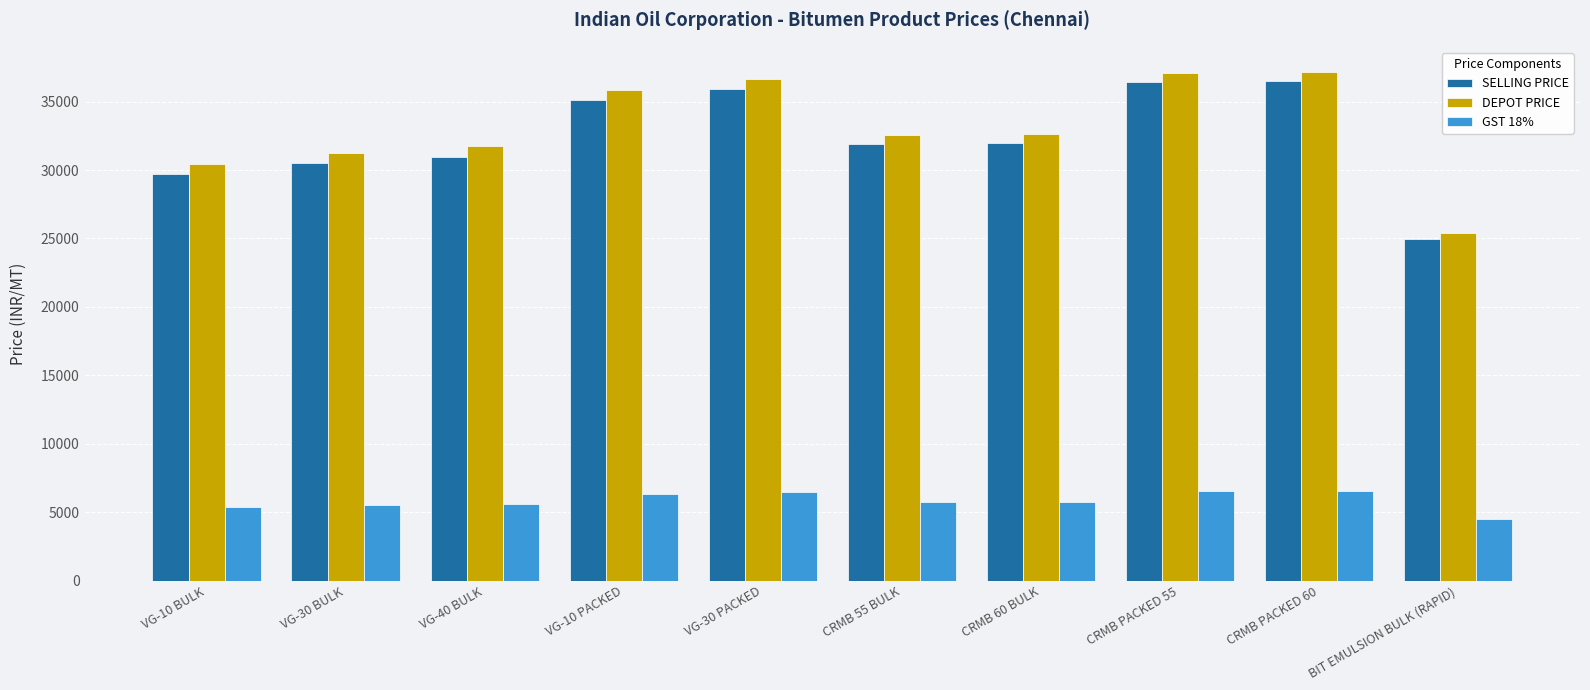

Which series has the widest spread of values?

DEPOT PRICE